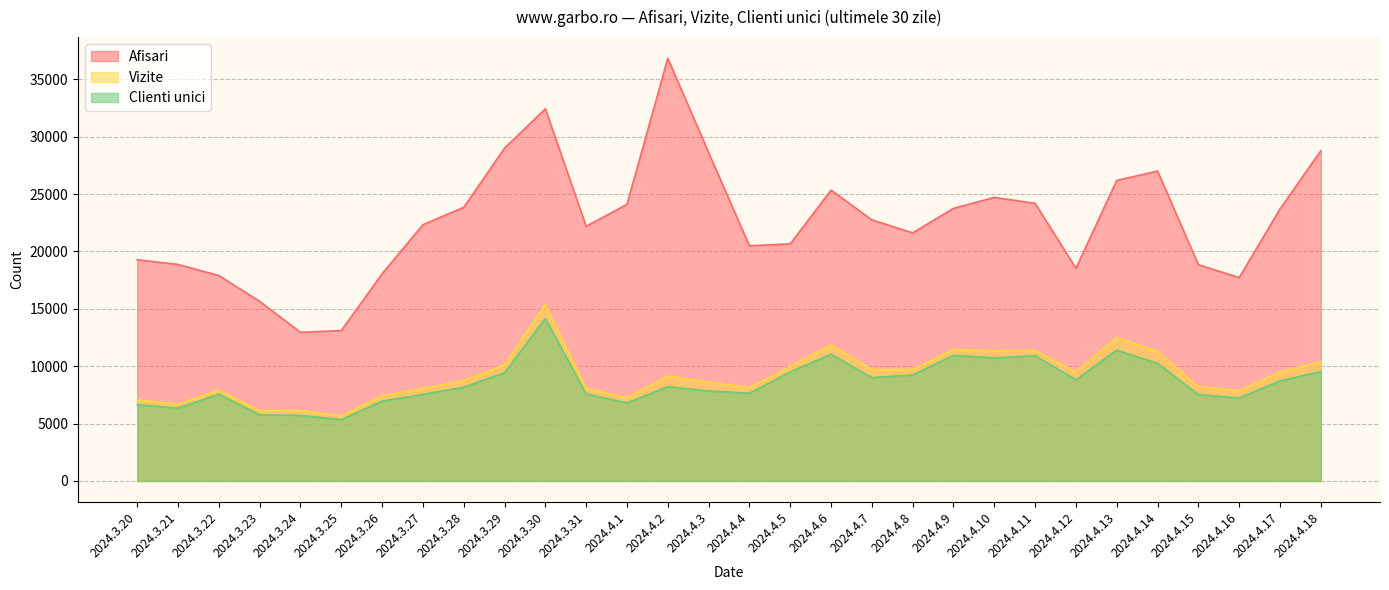

True or false: Clienti unici and Afisari intersect in this chart.

False